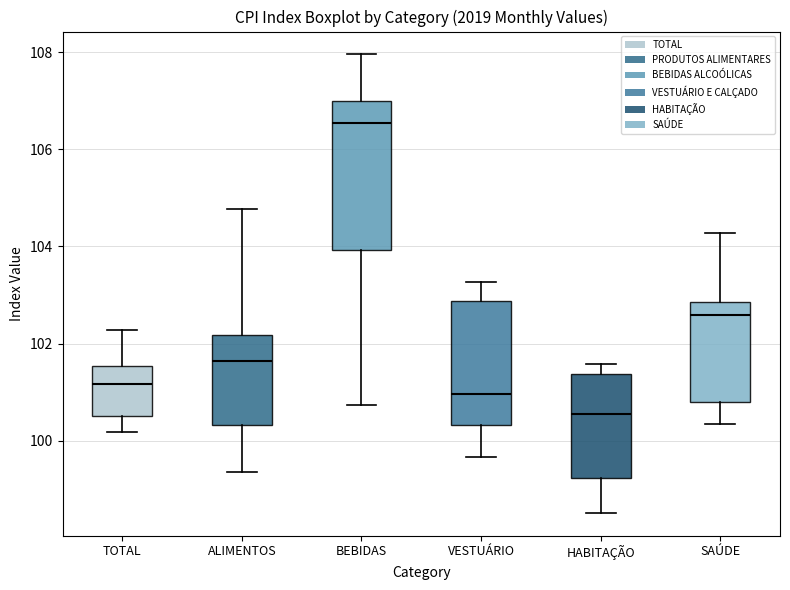

Reading left to right, read every box against the y-axis: the position of its median line, the range the box covers, and the ends of its whiskers. The values are not printed on the chart, so give them approximately, as read against the axis.

TOTAL: median 101.2, box 100.6 to 101.6, whiskers 100.2 to 102.2
ALIMENTOS: median 101.6, box 100.4 to 102.2, whiskers 99.4 to 104.8
BEBIDAS: median 106.6, box 104.0 to 107.0, whiskers 100.8 to 108.0
VESTUÁRIO: median 101.0, box 100.4 to 102.8, whiskers 99.6 to 103.2
HABITAÇÃO: median 100.6, box 99.2 to 101.4, whiskers 98.6 to 101.6
SAÚDE: median 102.6, box 100.8 to 102.8, whiskers 100.4 to 104.2